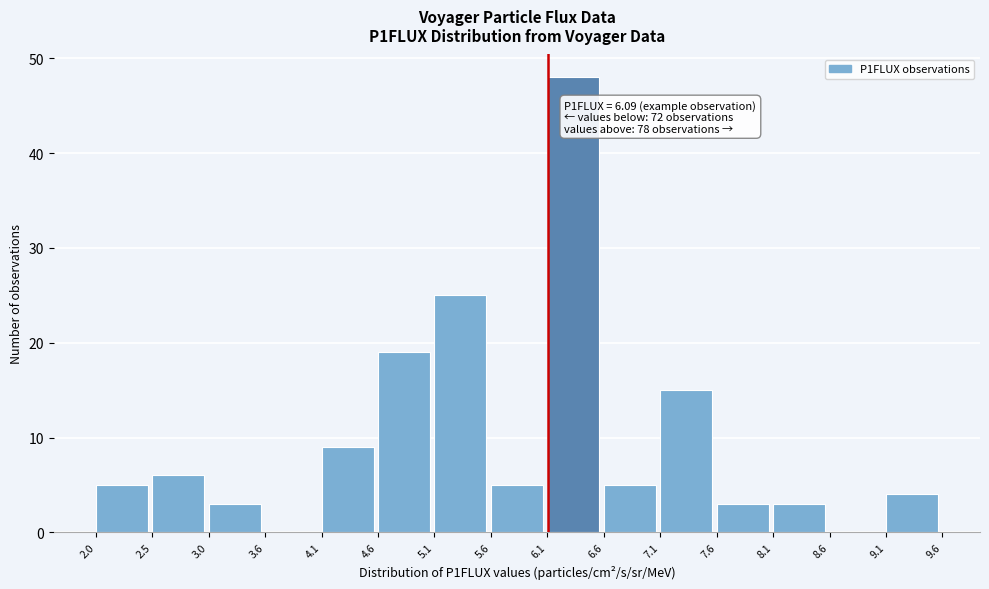

Which range on the x-axis has the tallest bar?

6.1 to 6.6